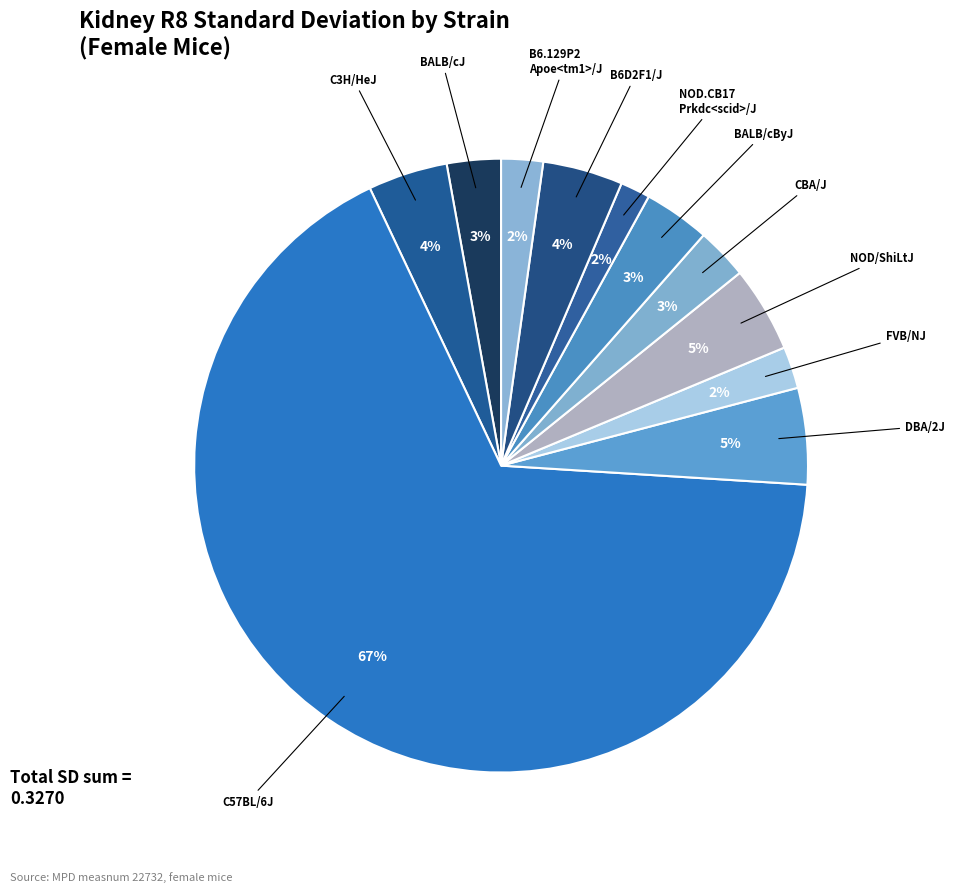

How many slices are in this pie chart?

11